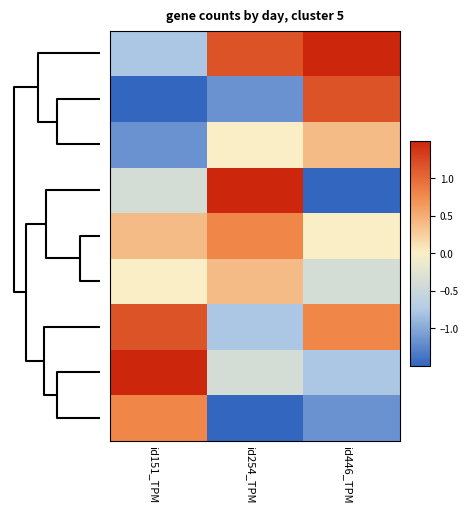

Count the number of data series in this chart.

9